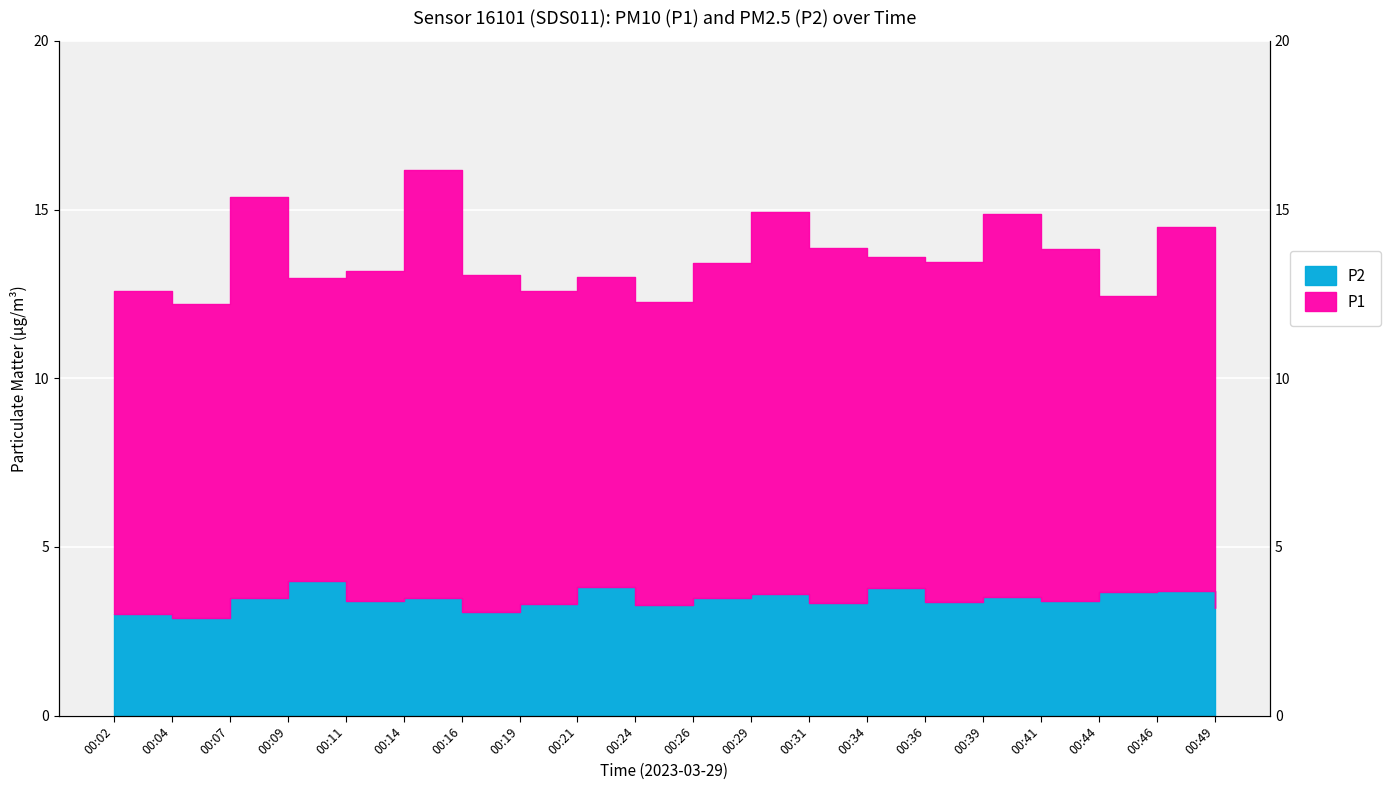

At which category does the chart reach its minimum across all series?

00:04